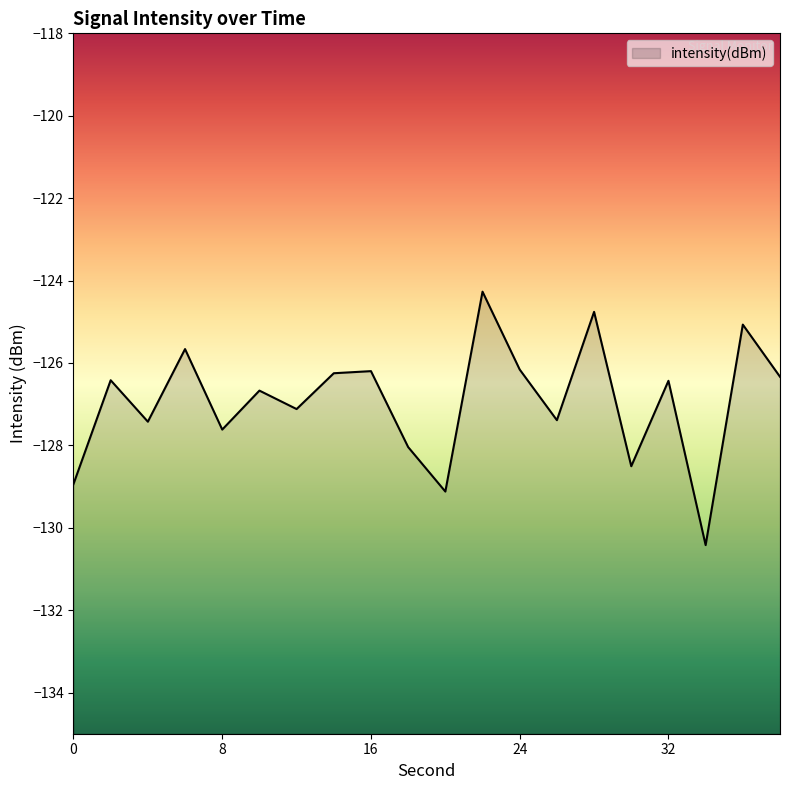

Reading left to right, transcribe all the data shown in this chart.

-128.9	-126.4	-127.4	-125.7	-127.6	-126.7	-127.1	-126.3	-126.2	-128.0	-129.1	-124.3	-126.2	-127.4	-124.8	-128.5	-126.4	-130.4	-125.1	-126.3